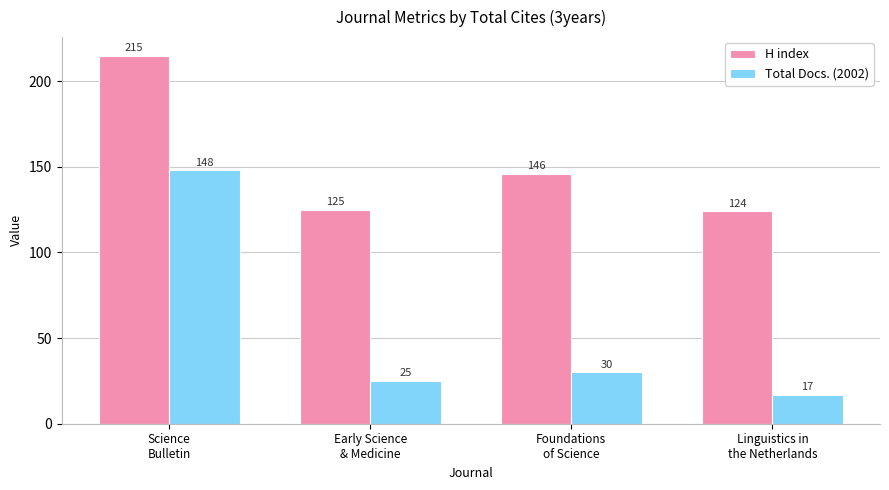

Where is H index nearest to the value 169?

Foundations
of Science